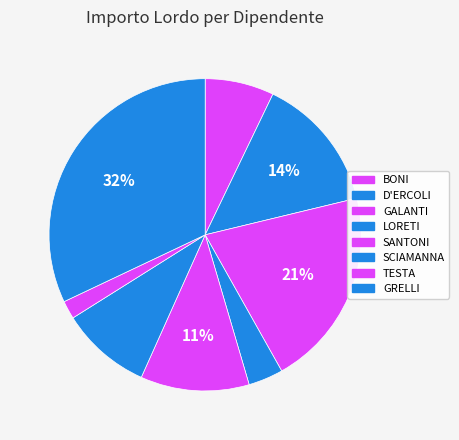

Is it true that GRELLI is 39% of the pie?

False